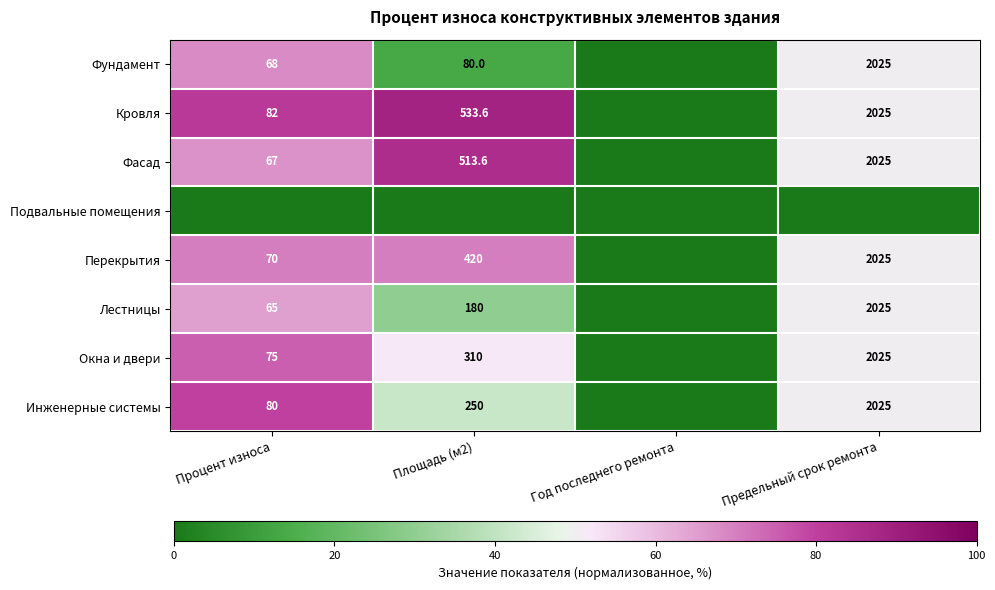

The value of Перекрытия at Процент износа is 70.0. True or false?

True